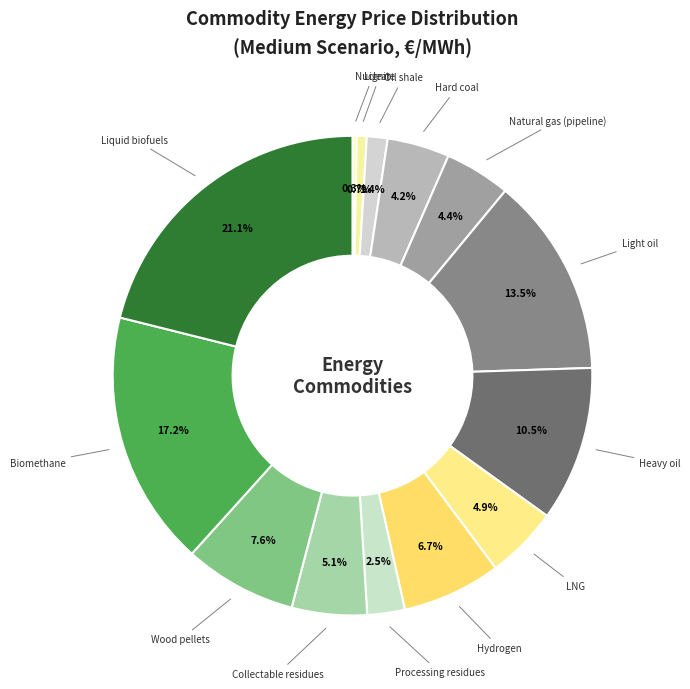

How many slices are in this pie chart?

14